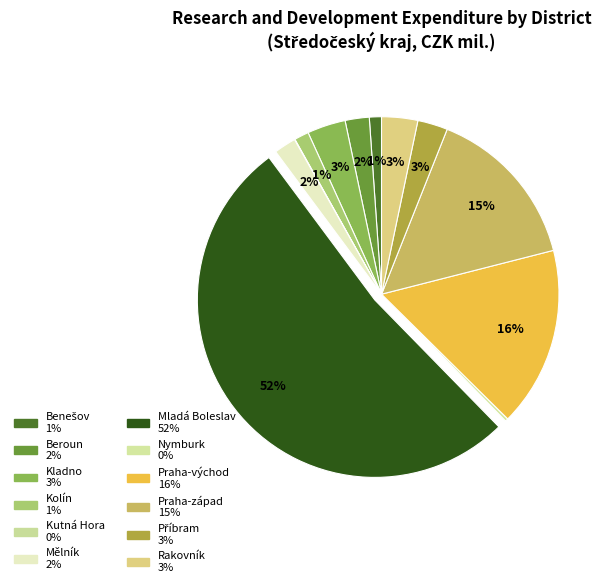

Approximately how many times larger is the value at Mladá Boleslav compared to Rakovník?

15.9